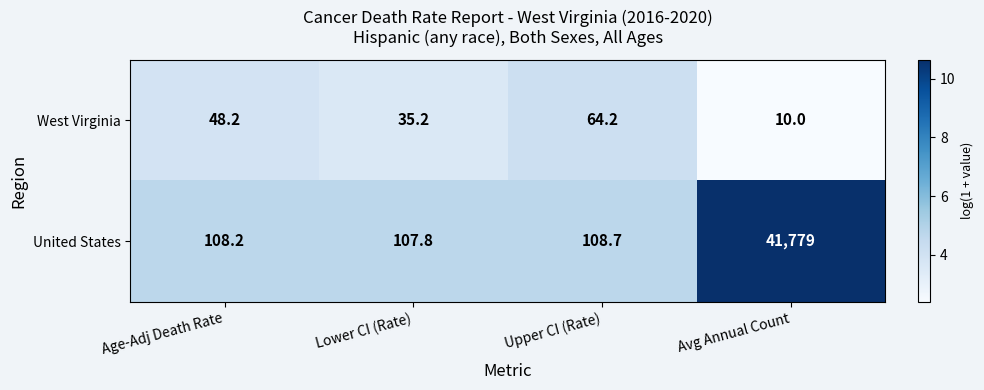

What is the total value across all series at Upper CI (Rate)?

172.9